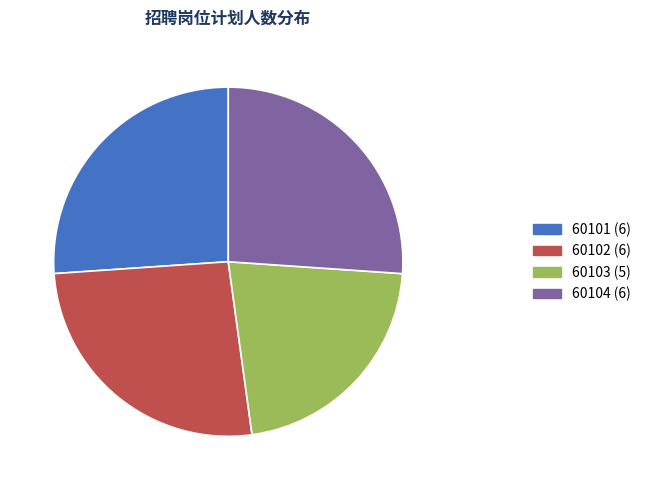

Which has a higher value, 60103 (5) or 60104 (6)?

60104 (6)